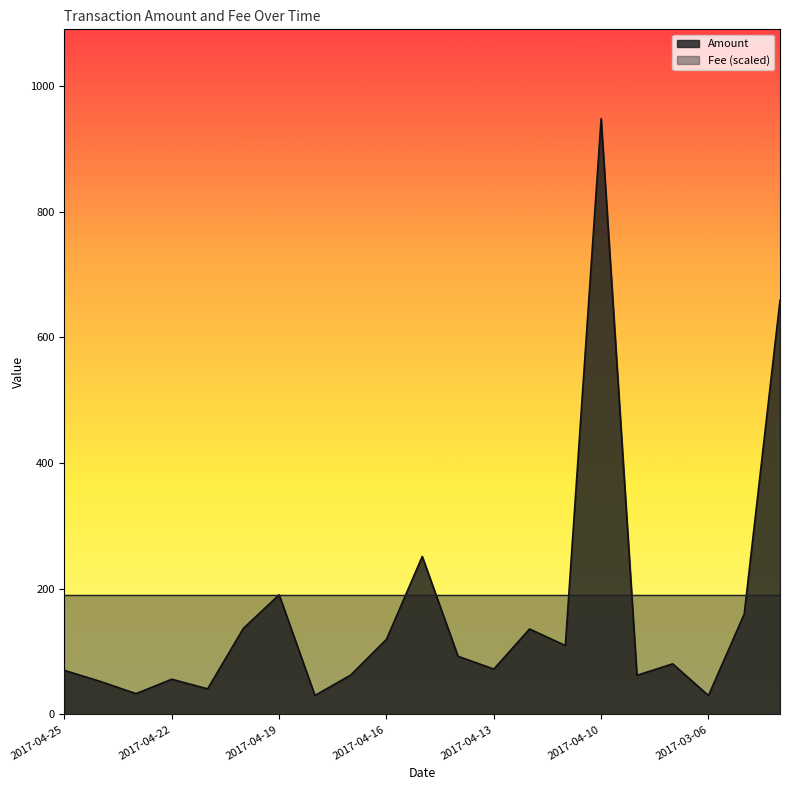

The chart shows a value of 98.3 at 2017-04-13. True or false?

False